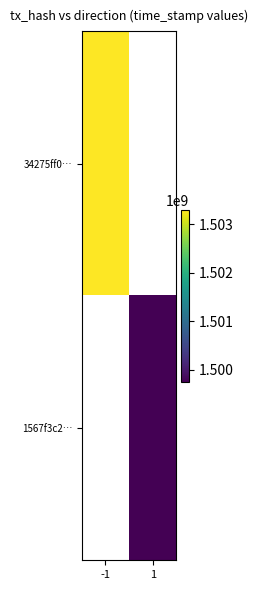

What is the greatest value displayed?

1503297582.0